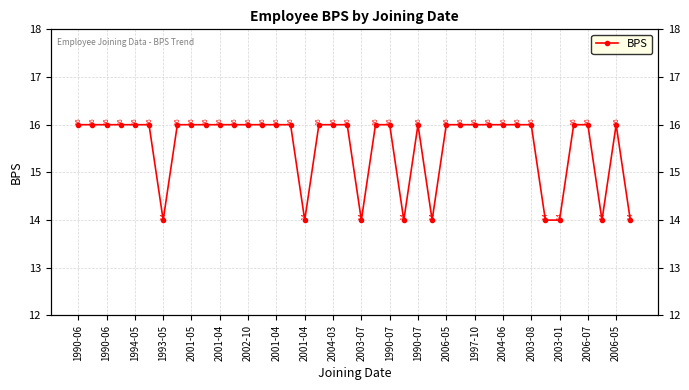

True or false: the data shows 16 at 2004-03.

True